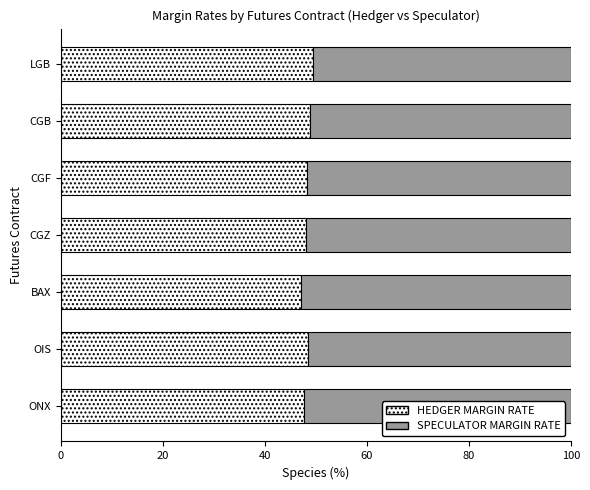

What is the total value across all series at CGZ?

100.0